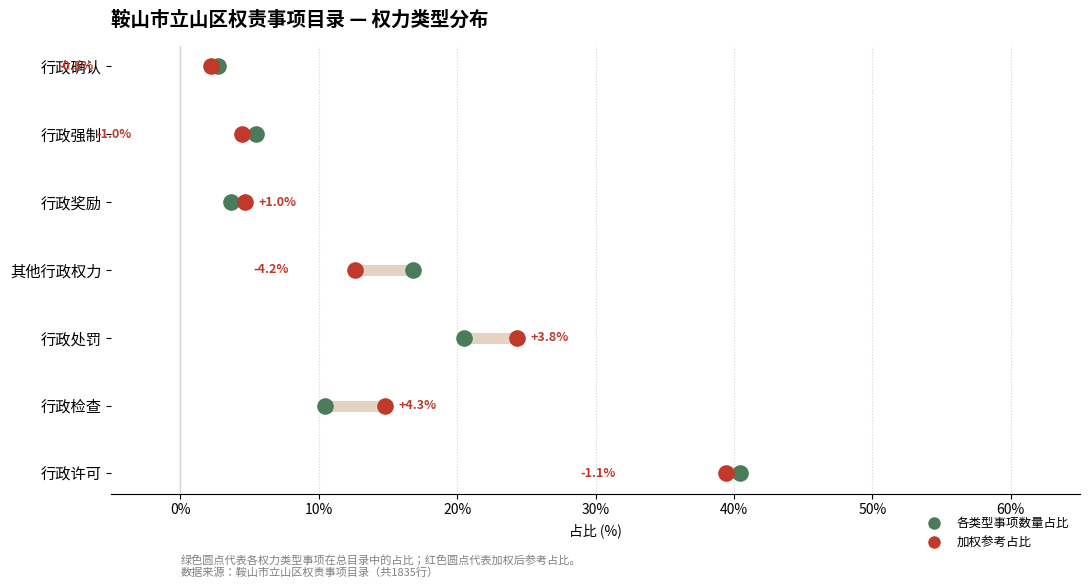

Is the value of 各类型事项占比（总体） at 10% greater than the value of 加权后占比（参考） at 30%?

No